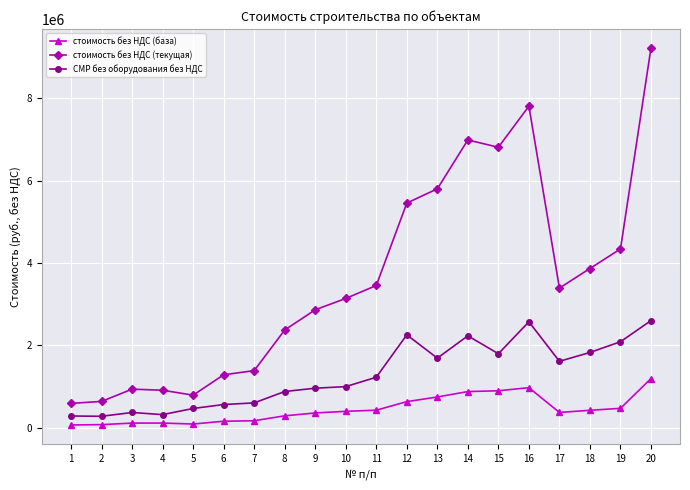

What is the difference between the maximum and second lowest values in the стоимость без НДС (база) series?

1118937.5